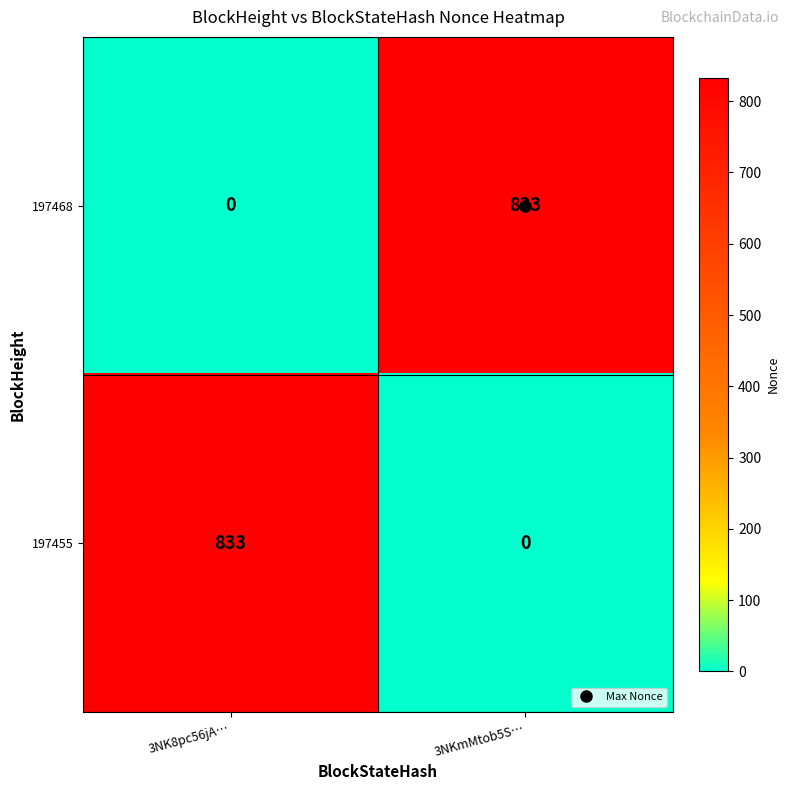

Is it true that 197468 equals 337 at 3NK8pc56jA…?

False